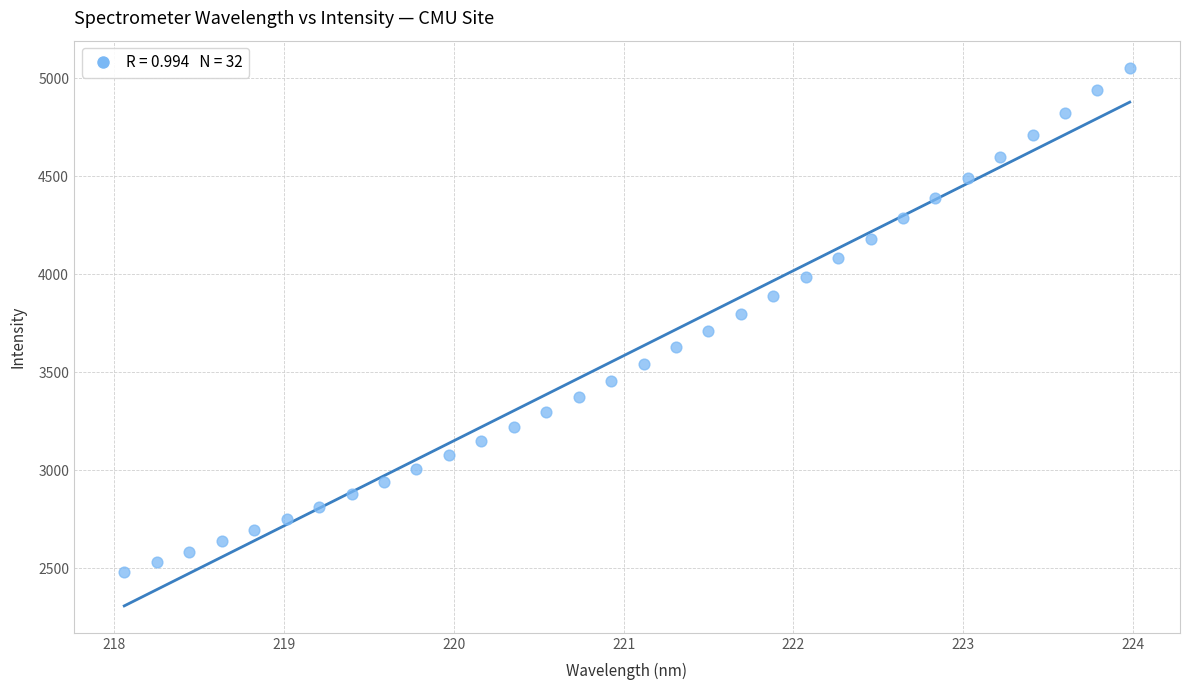

What is the range of Y values (max minus min)?

2574.5